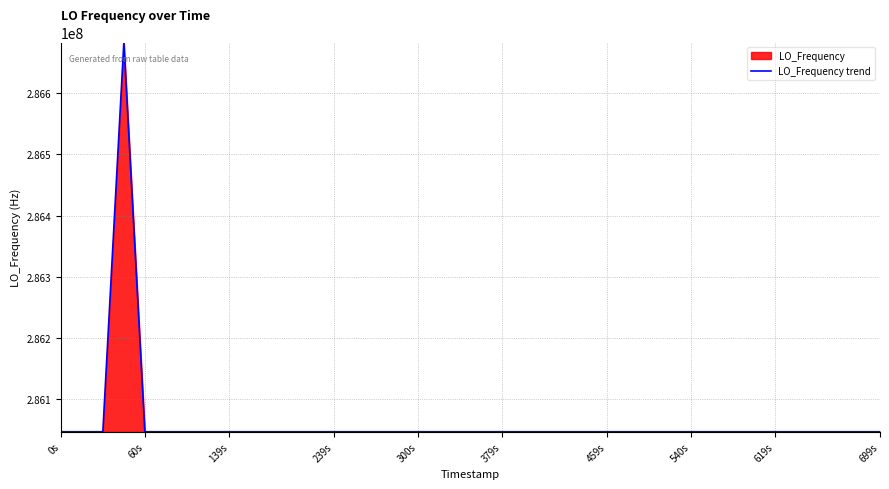

What is the ratio of the value at 0s to the value at 300s?

1.0